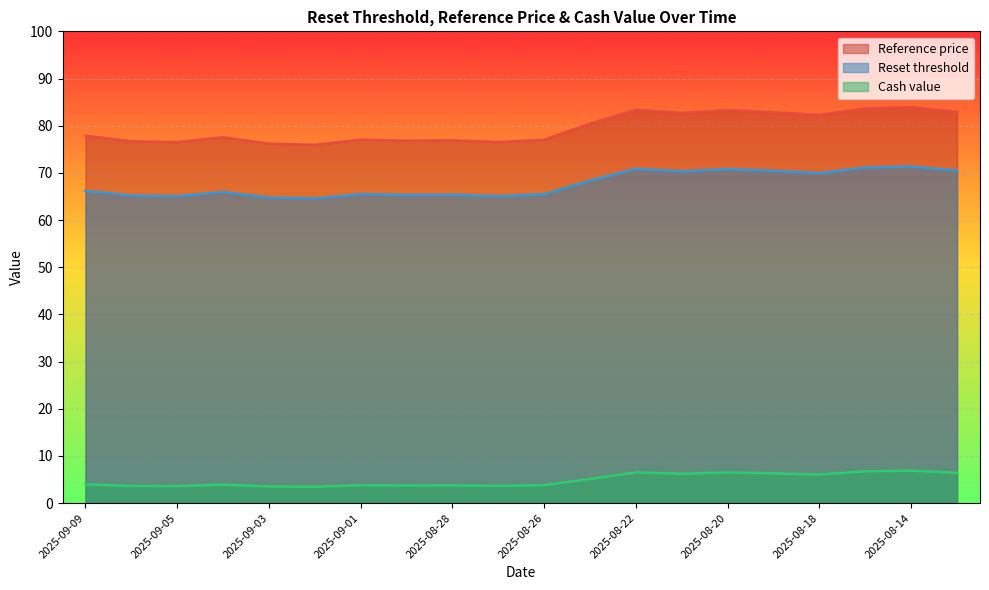

True or false: Reset threshold and Cash value cross at least once.

False